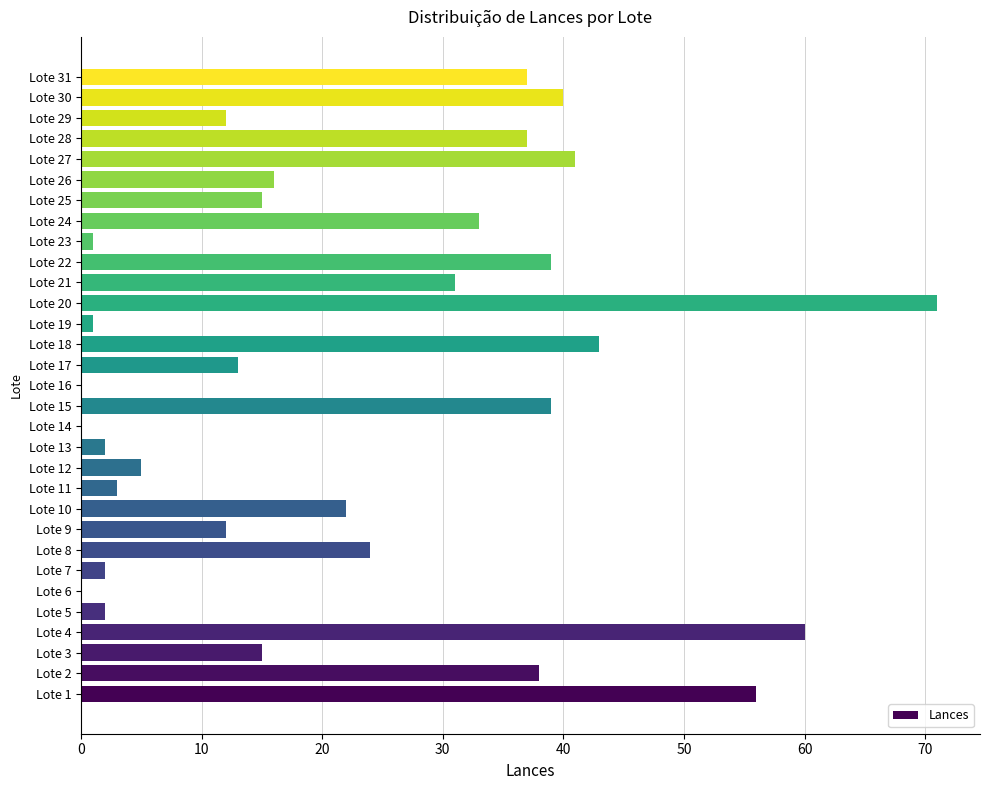

The value at Lote 24 is 33. True or false?

True